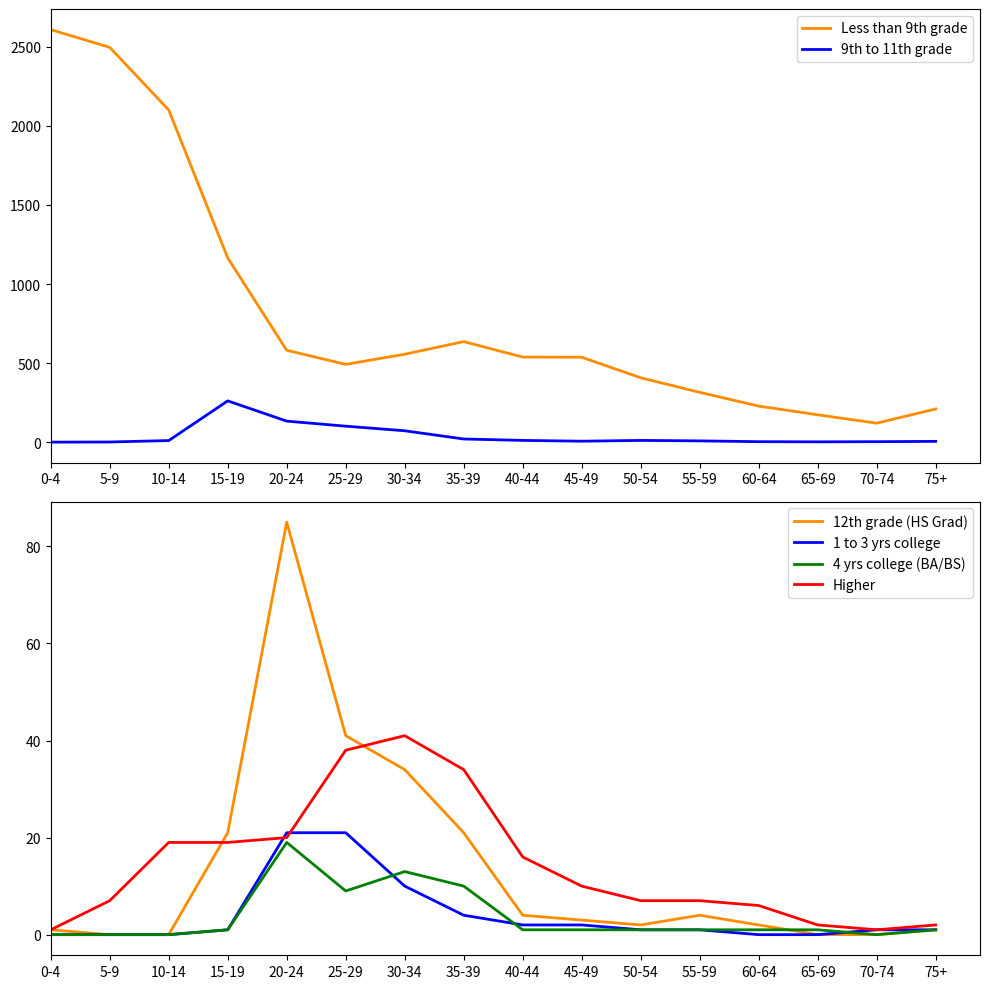

Rank the categories by Higher value from highest to lowest.

30-34, 25-29, 35-39, 20-24, 10-14, 15-19, 40-44, 45-49, 5-9, 50-54, 55-59, 60-64, 65-69, 75+, 0-4, 70-74